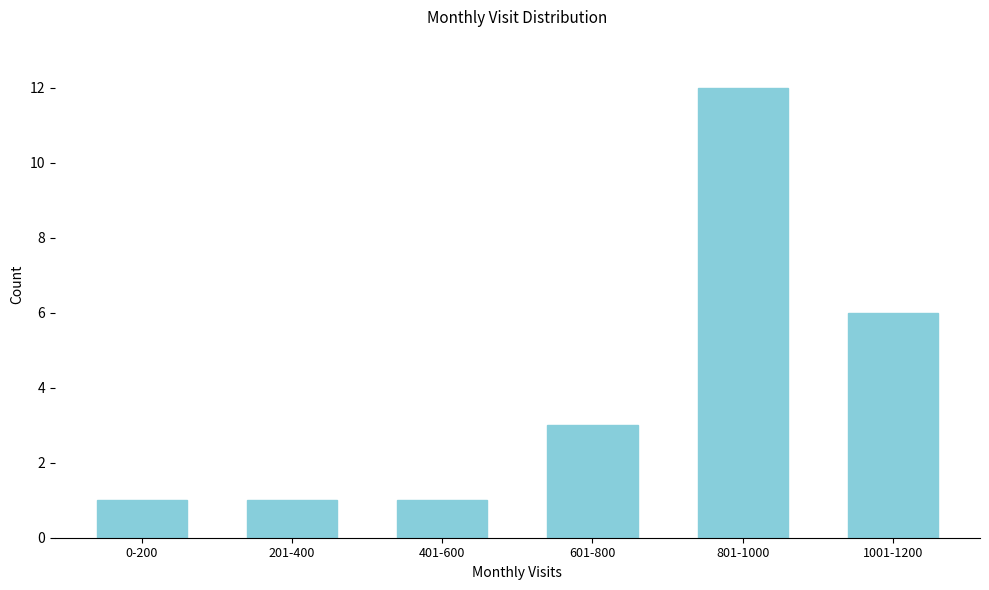

Reading left to right, what are all the values shown in this chart?

0-200=1	201-400=1	401-600=1	601-800=3	801-1000=12	1001-1200=6